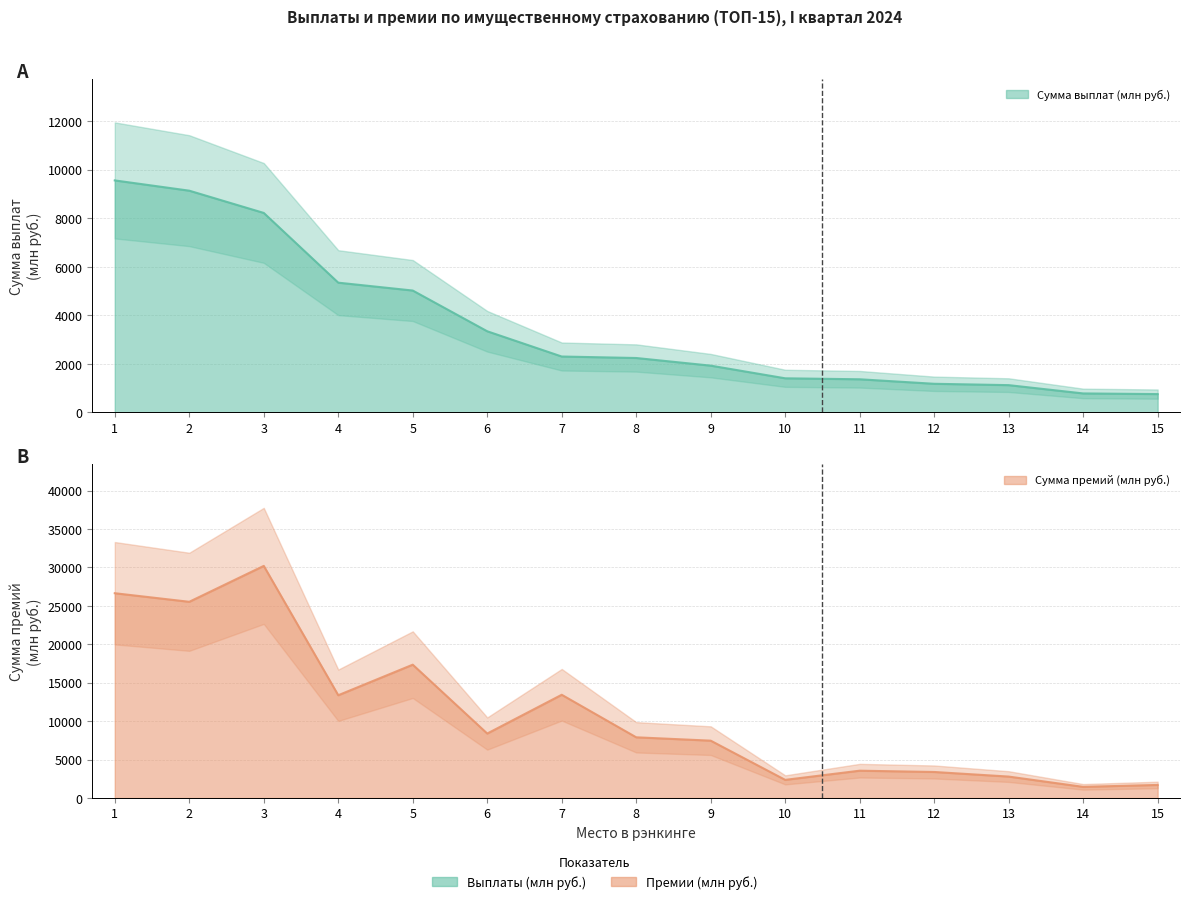

What is the value of the Сумма премий (млн руб.) point at the 14th from the left?

1447.2